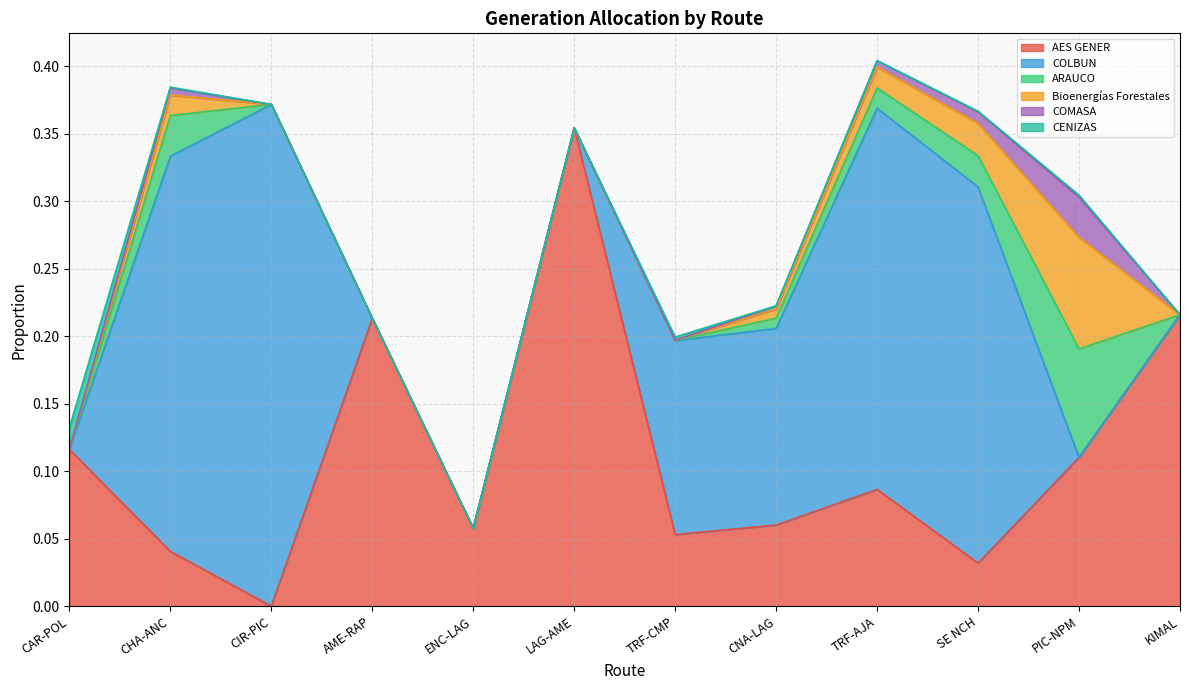

What is the difference between the COLBUN values at CHA-ANC and ENC-LAG?

0.3